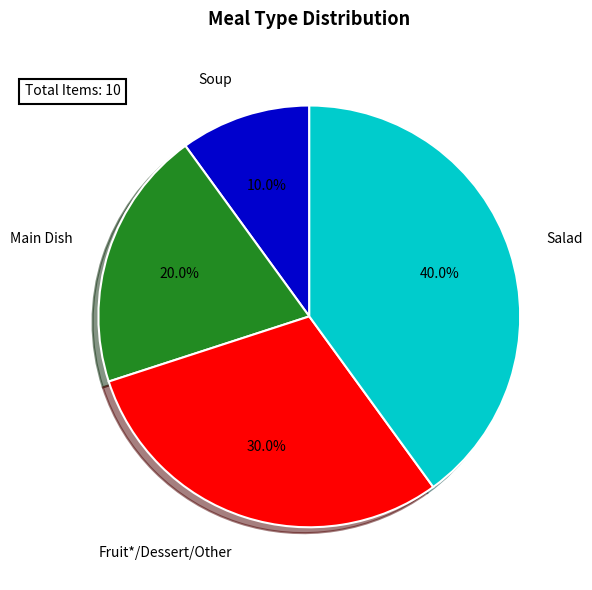

What percentage is NOT represented by Fruit*/Dessert/Other?

70.0%